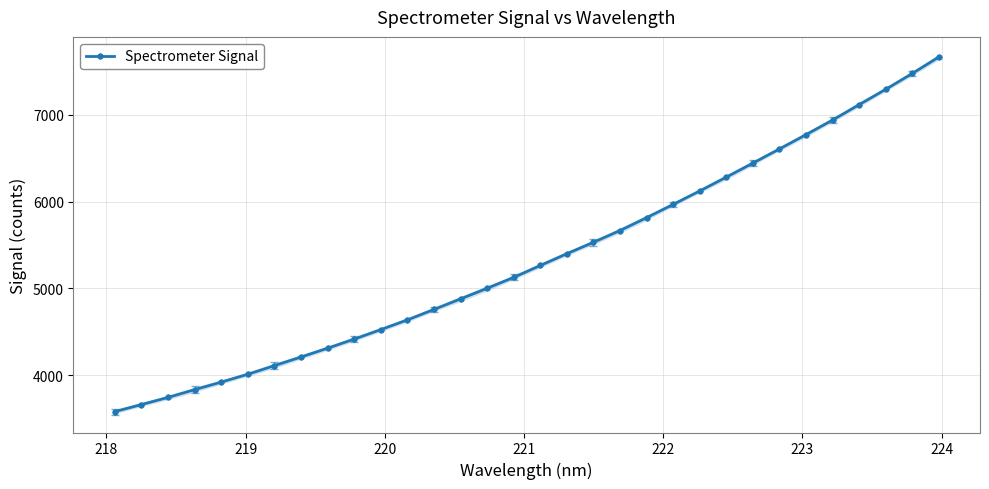

What is the smallest value displayed?

3580.4